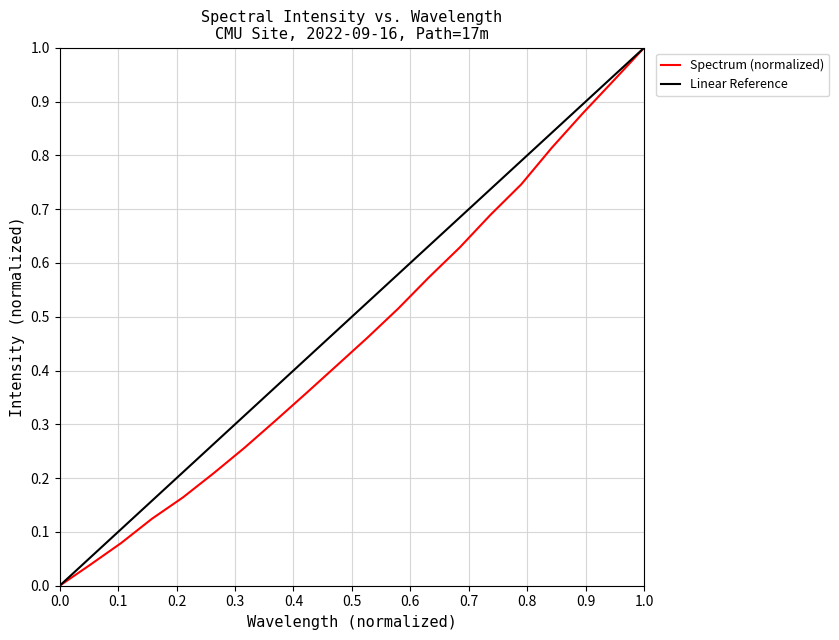

What is the greatest value displayed?

1.0